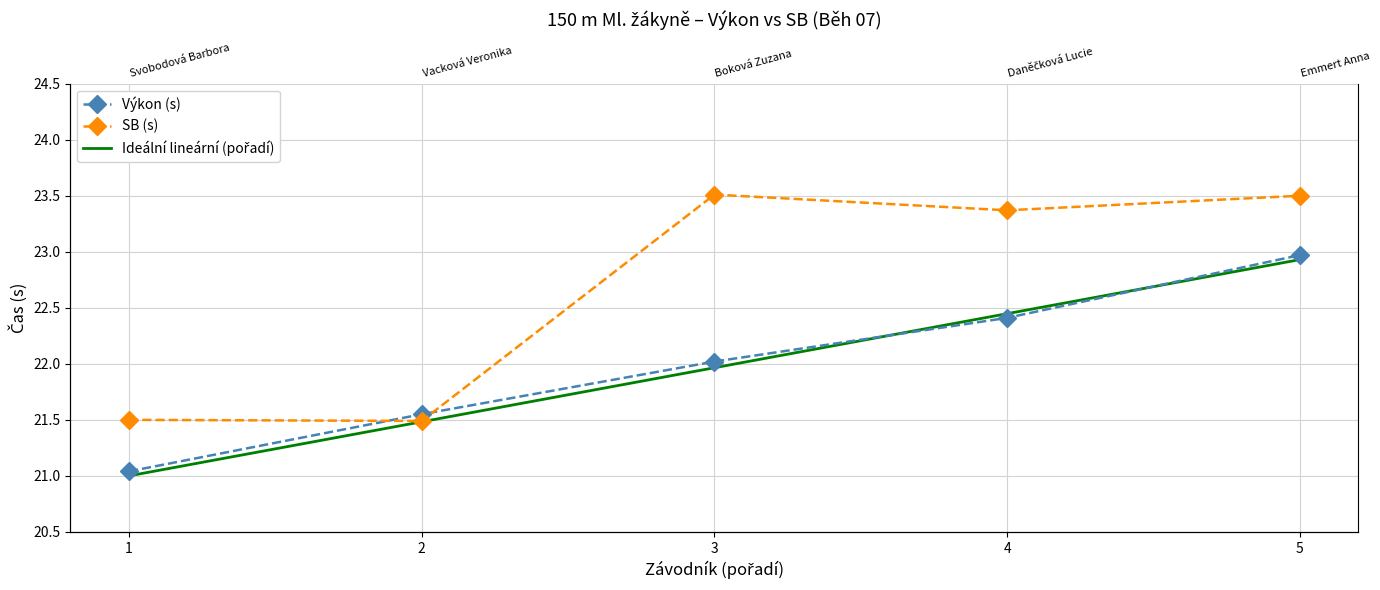

How many data points in Výkon (s) are less than 22?

2